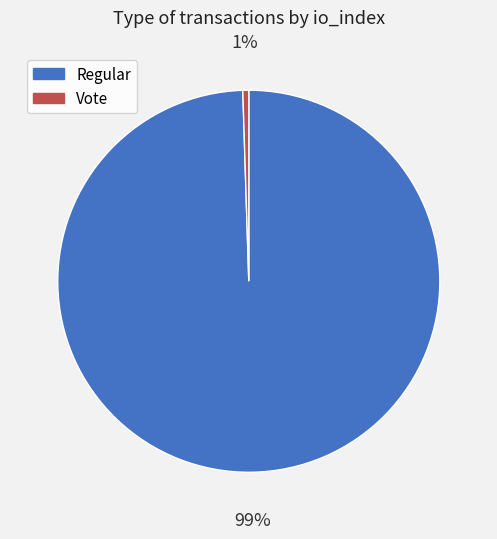

Is there a majority slice in this chart?

Yes